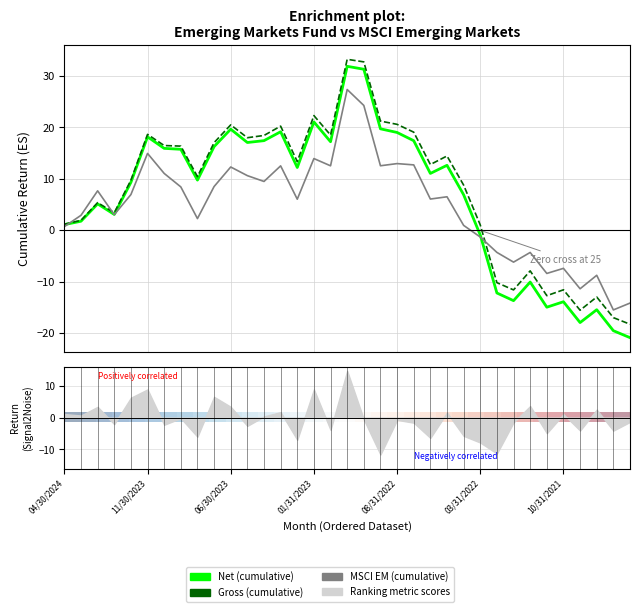

How many values in the Net (cumulative) series exceed 11?

18